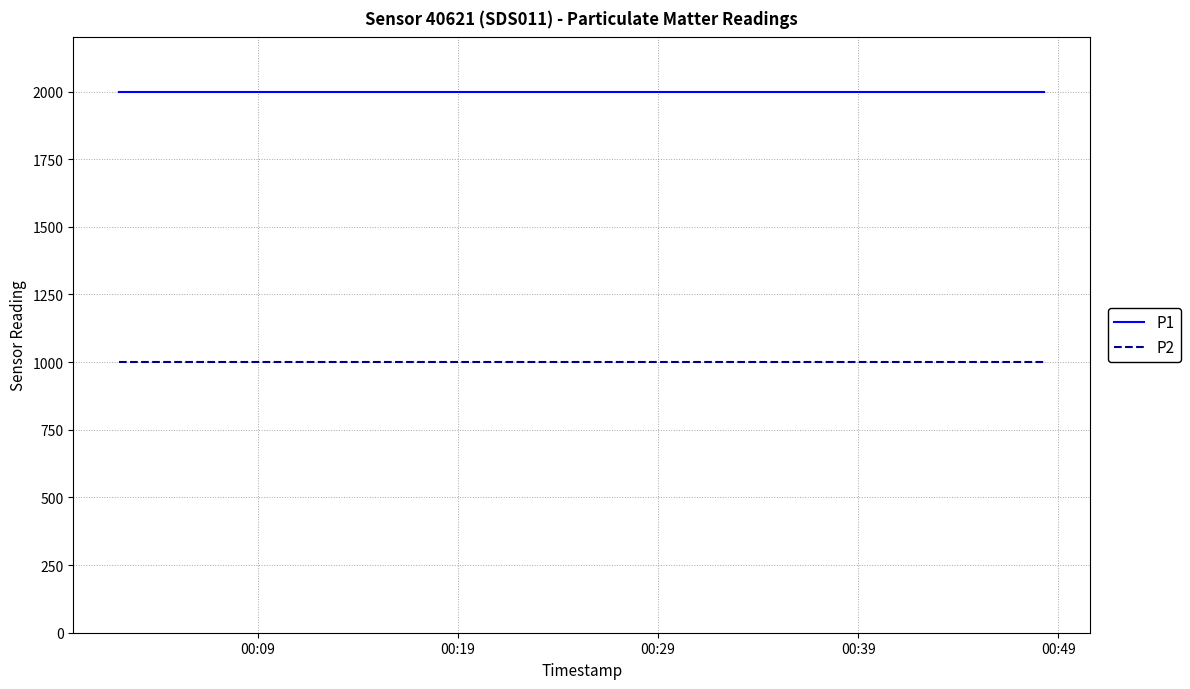

True or false: P2 and P1 cross at least once.

False